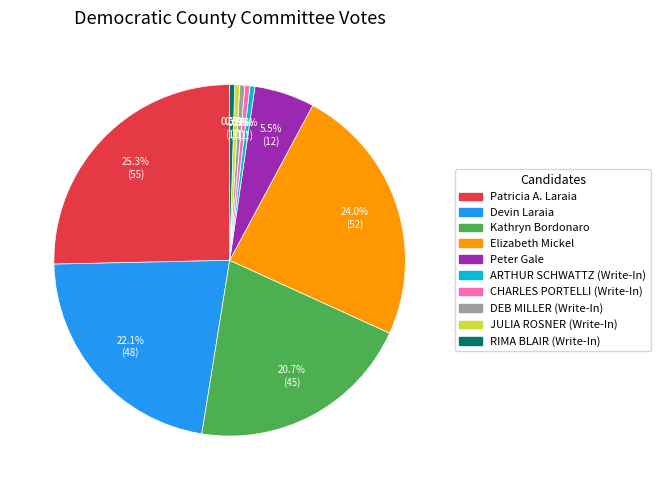

Which category has the biggest portion of the pie?

Patricia A. Laraia